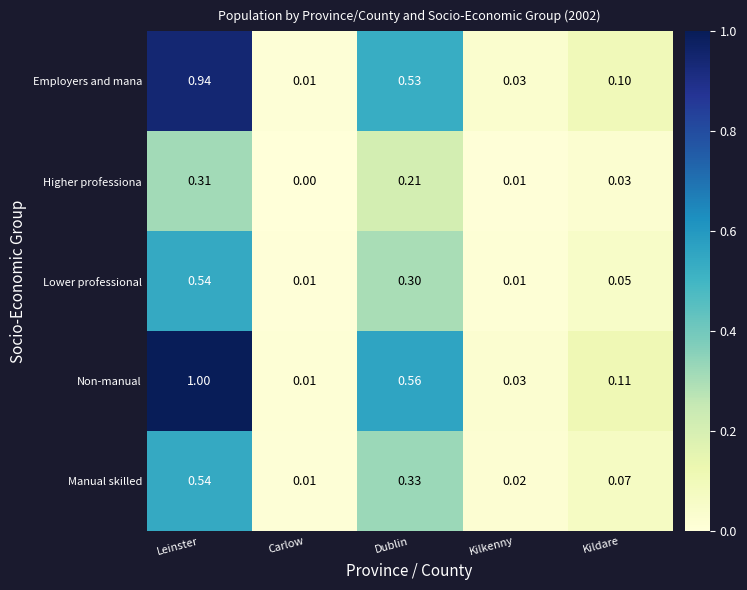

Which series has the largest range (max minus min)?

Non-manual